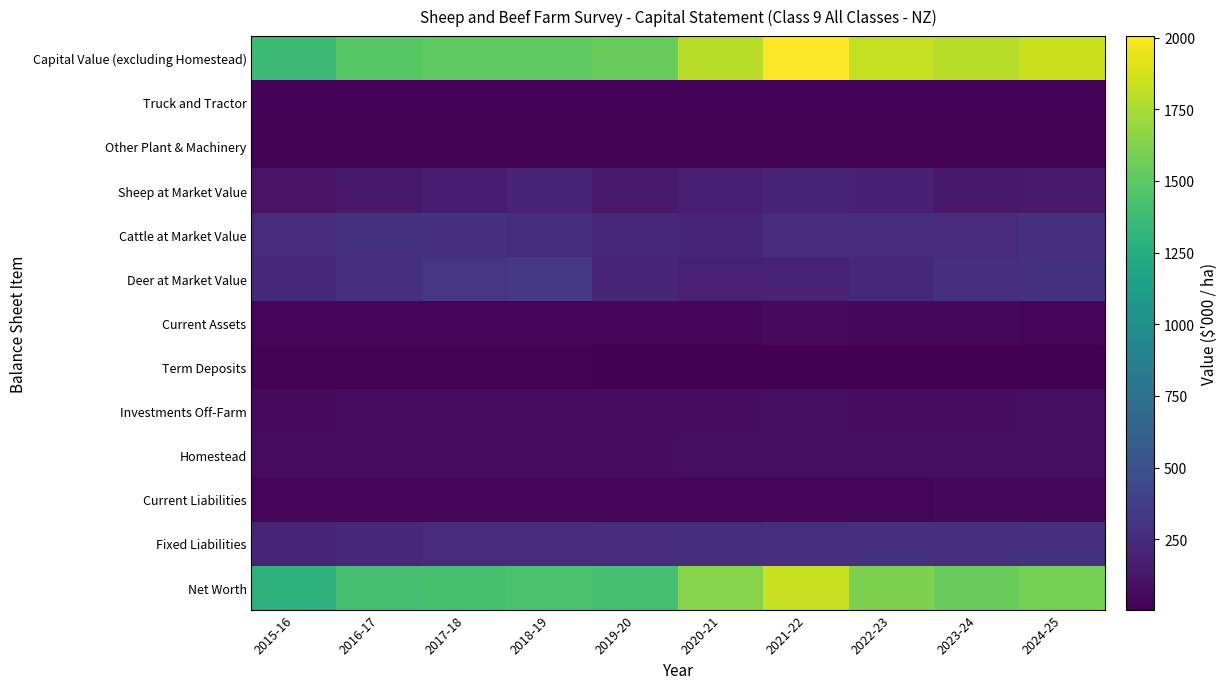

Which category has the highest value across all series?

2021-22